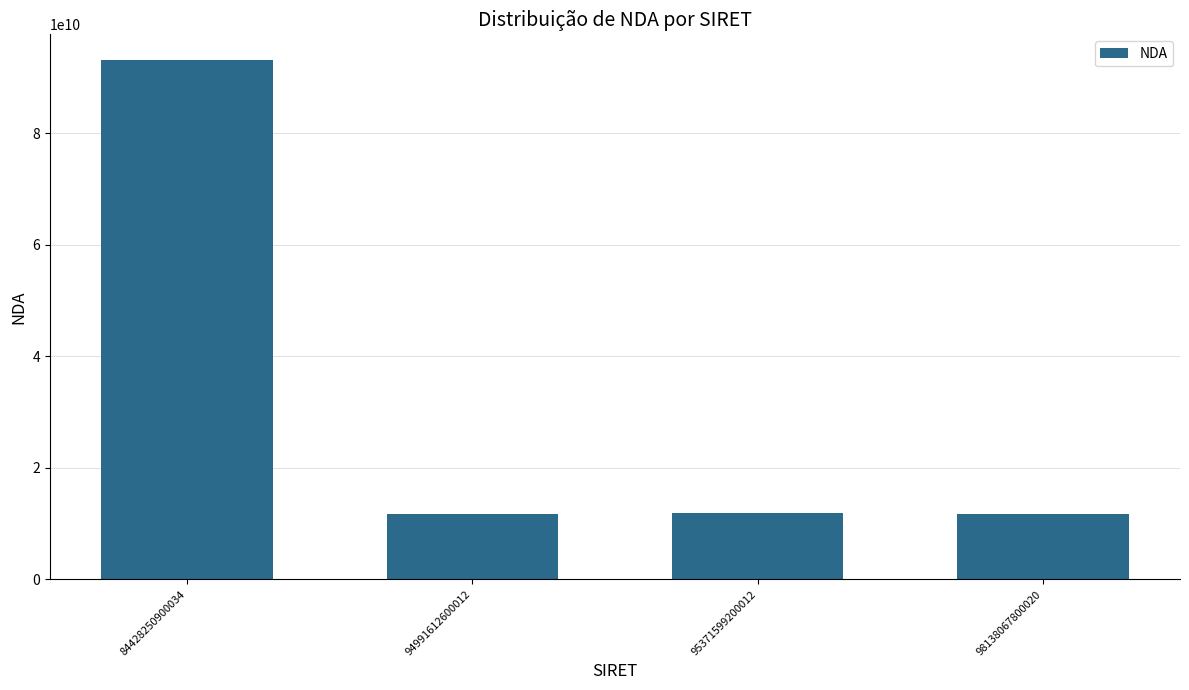

What is the difference between the maximum and second lowest values?

81374835038